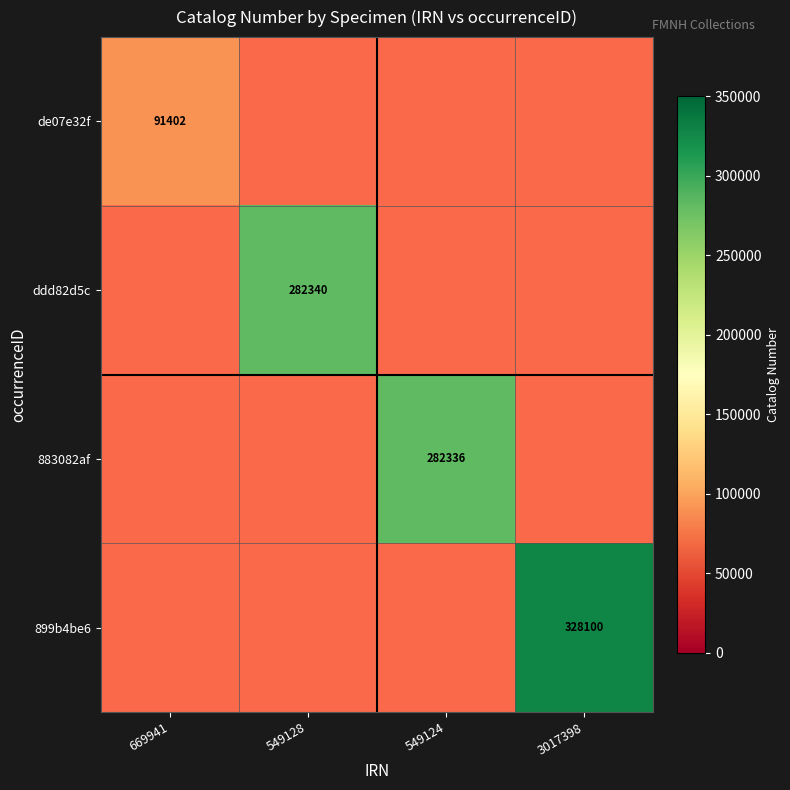

Is the value of 899b4be6 at 549128 greater than the value of ddd82d5c at 3017398?

No